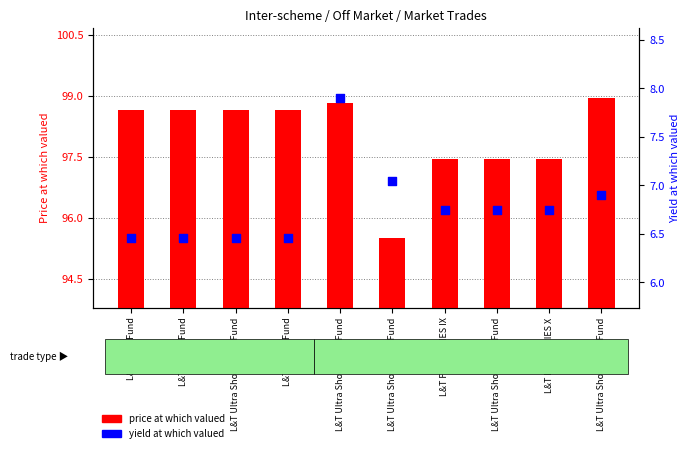

What are all the series names shown in the legend?

price at which valued, yield at which valued